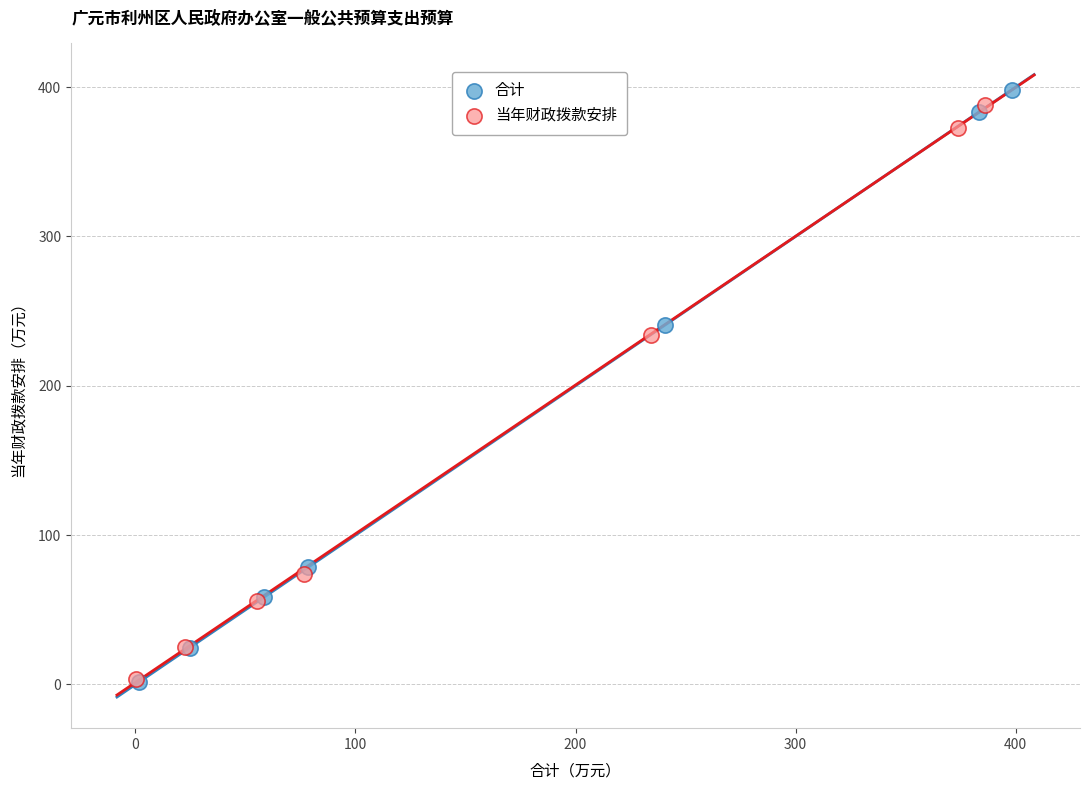

Which series has the largest Y range (max minus min)?

合计